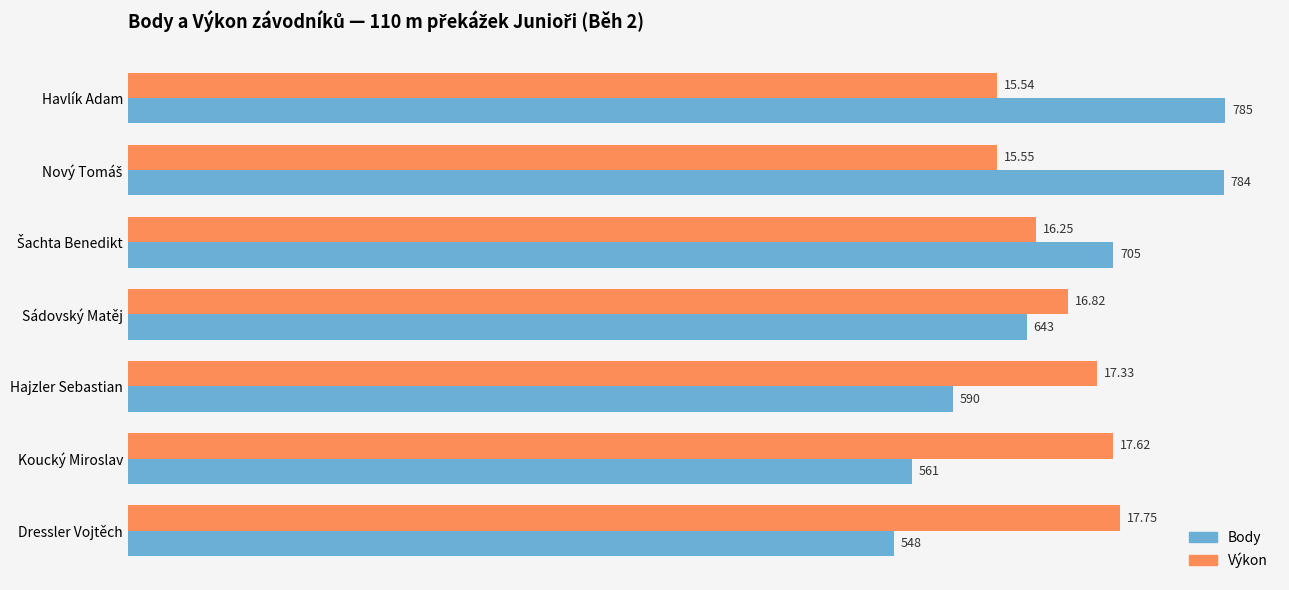

At which category is the sum across all series the highest?

Havlík Adam